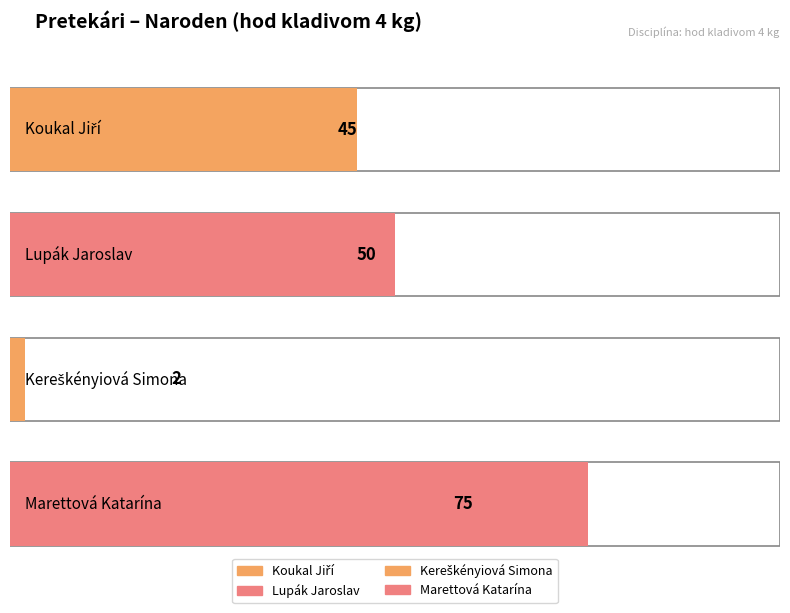

How many values exceed 50?

1